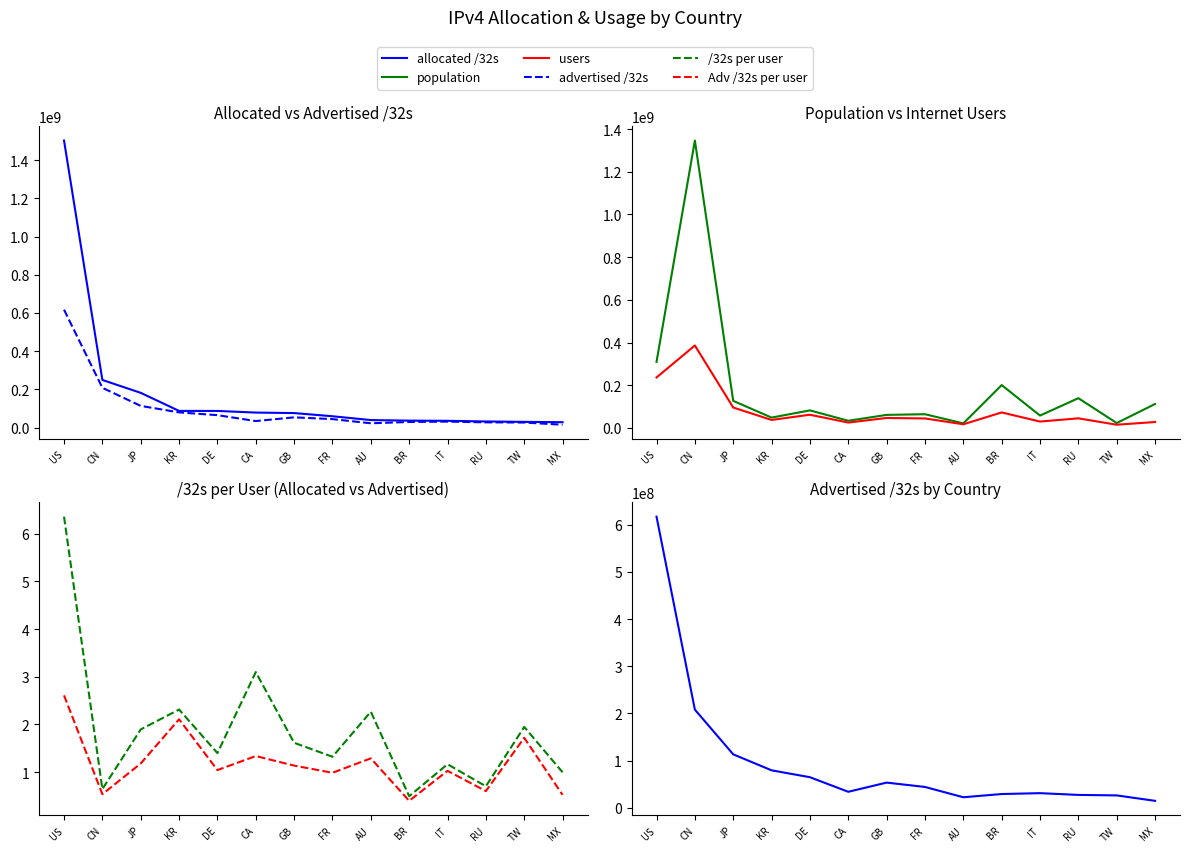

How many interior local valleys does the users series have?

5